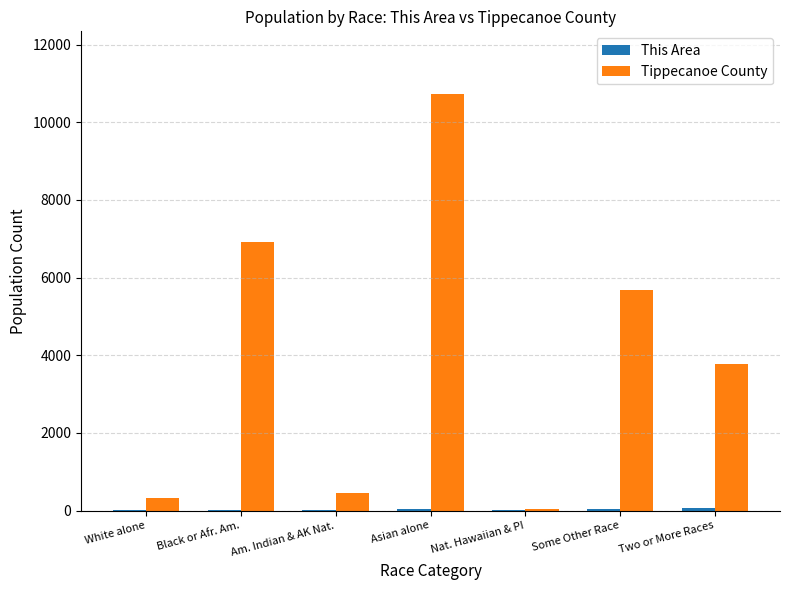

At which category is the sum across all series the highest?

Asian alone